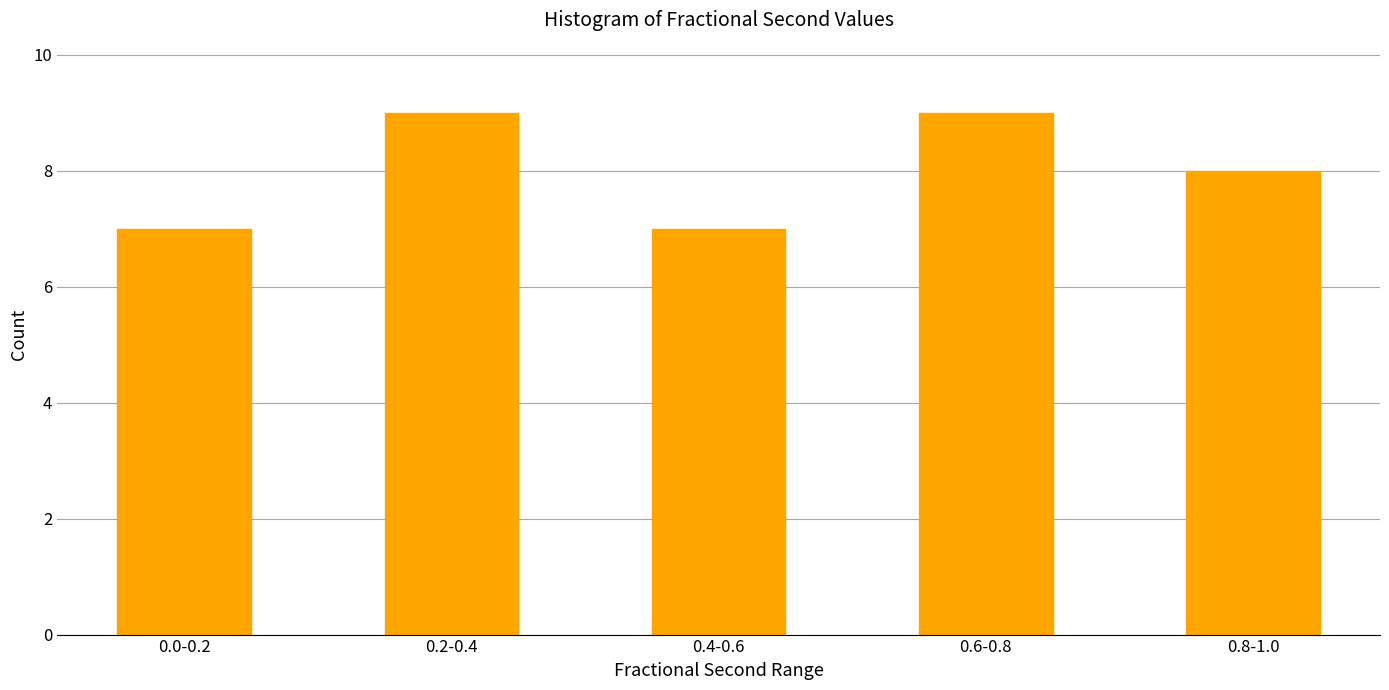

Reading left to right, list all the values displayed in this chart.

7	9	7	9	8